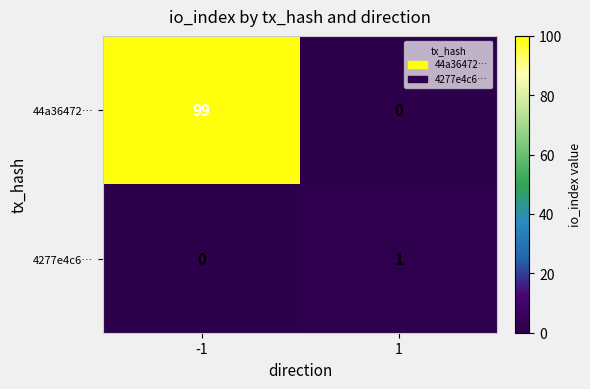

Rank the series by their maximum value, from highest to lowest.

44a36472…, 4277e4c6…